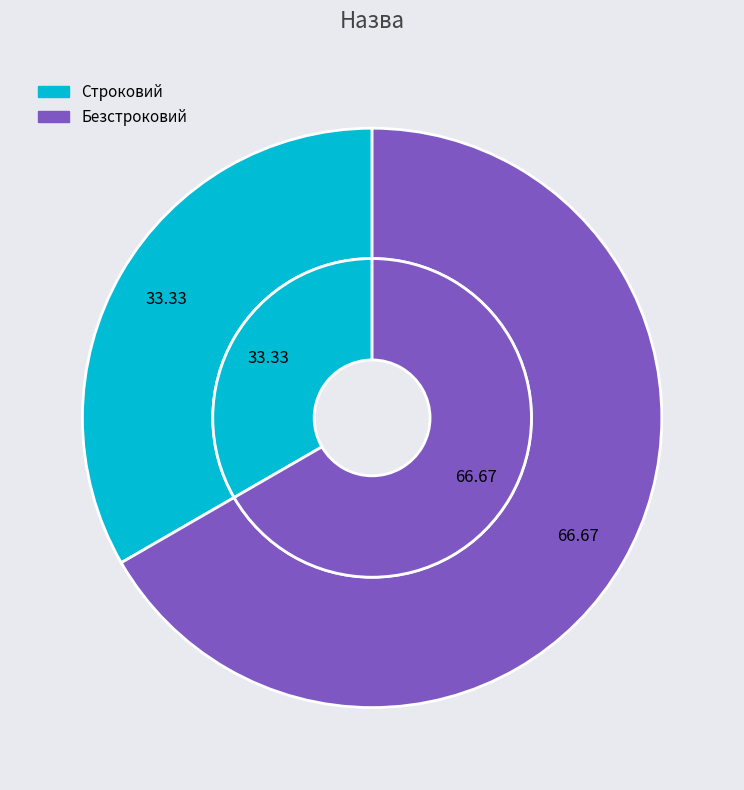

How many slices are in this pie chart?

2